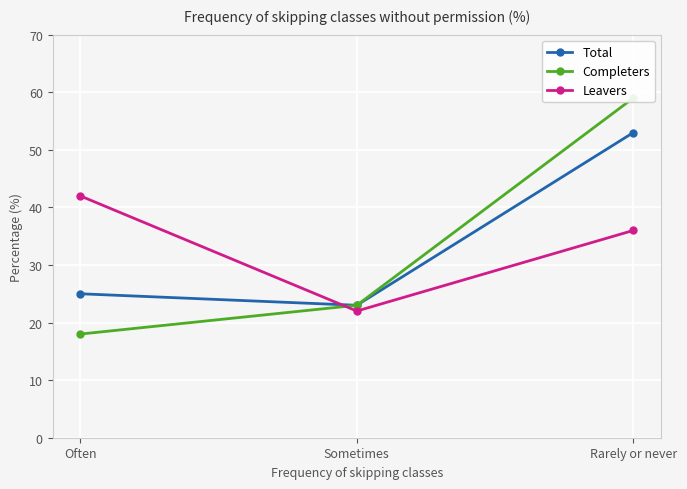

What is the total value across all series at Rarely or never?

148